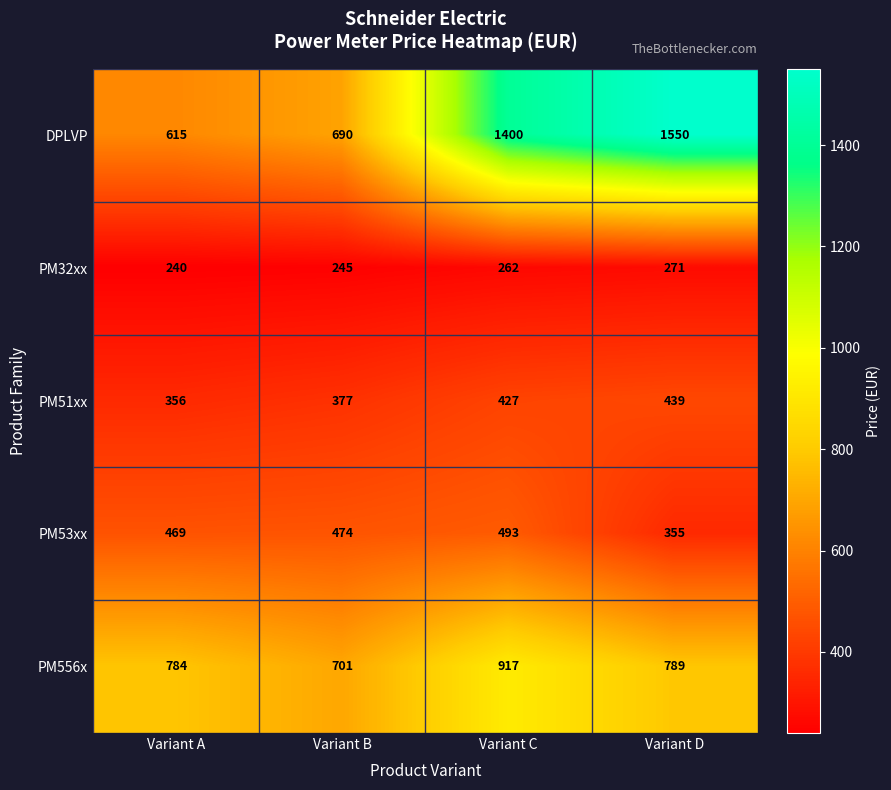

Rank the series by their maximum value, from highest to lowest.

DPLVP, PM556x, PM53xx, PM51xx, PM32xx